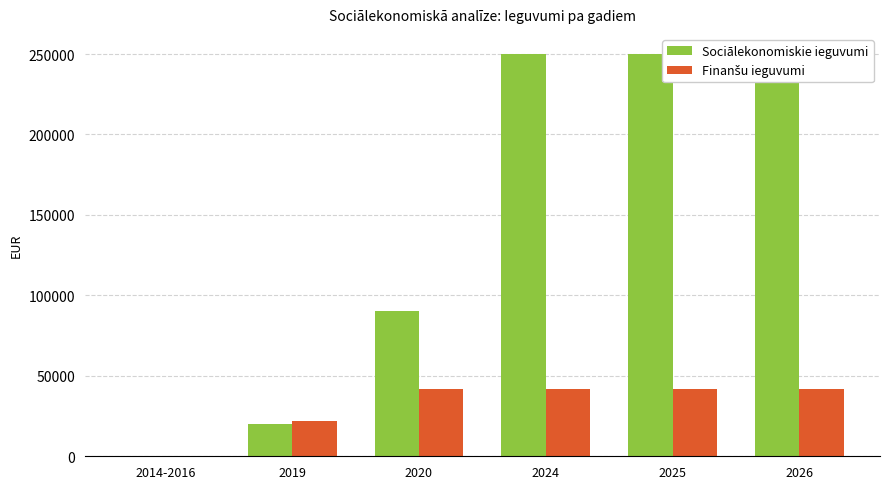

List the series in order of their peak value, lowest first.

Finanšu ieguvumi, Sociālekonomiskie ieguvumi